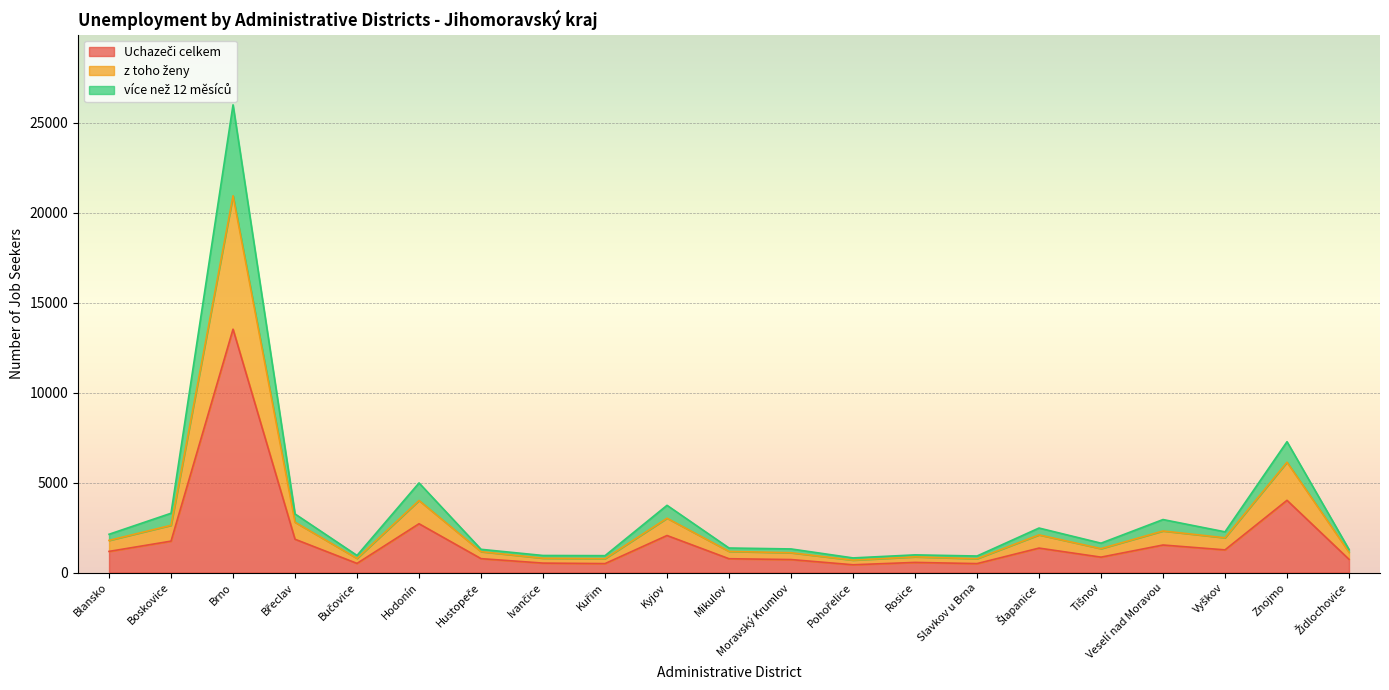

Where is the first local minimum for z toho ženy?

Bučovice